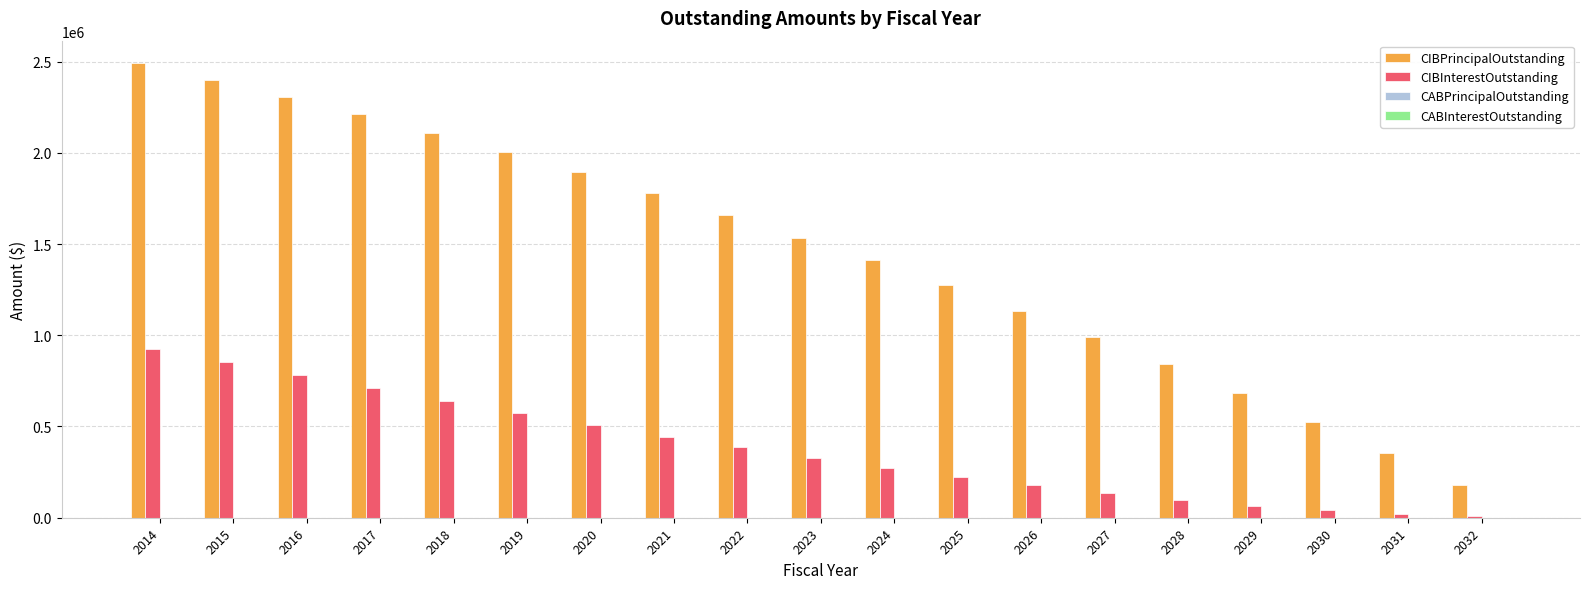

Between 2016 and 2027, which series saw the biggest shift?

CIBPrincipalOutstanding